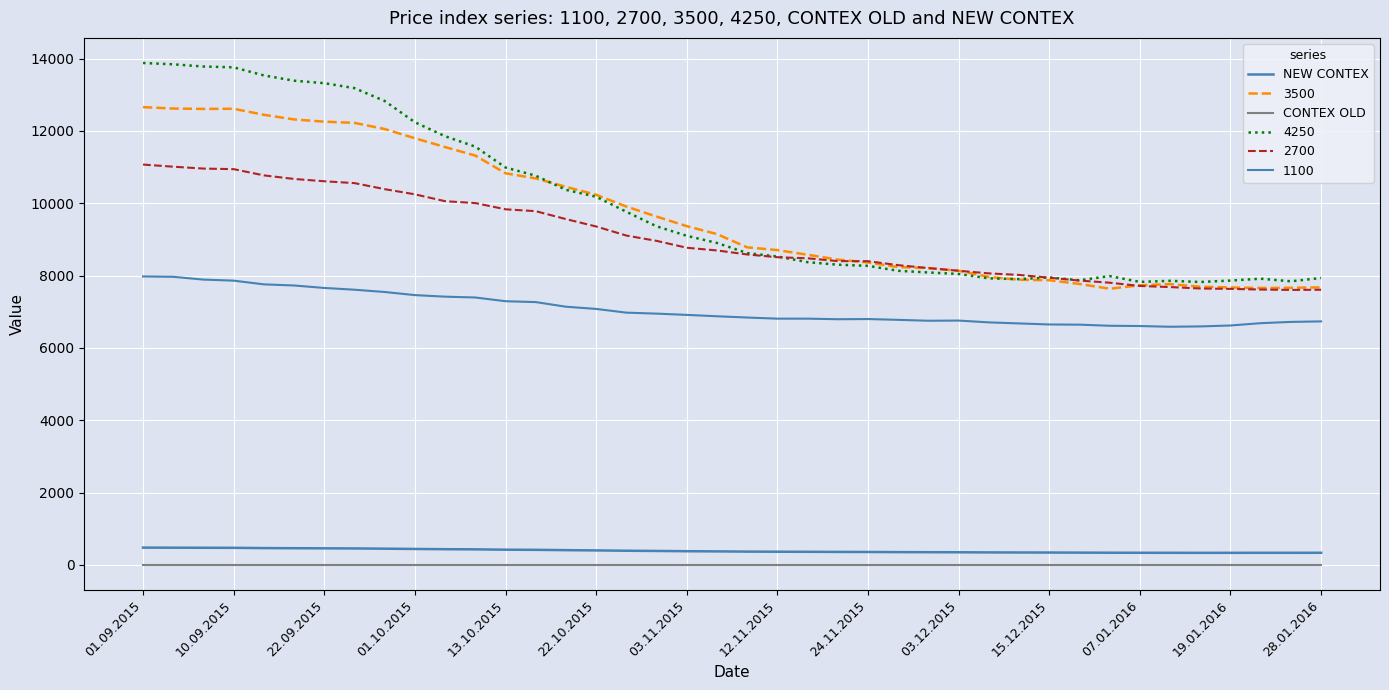

Does the chart have visible grid lines?

Yes